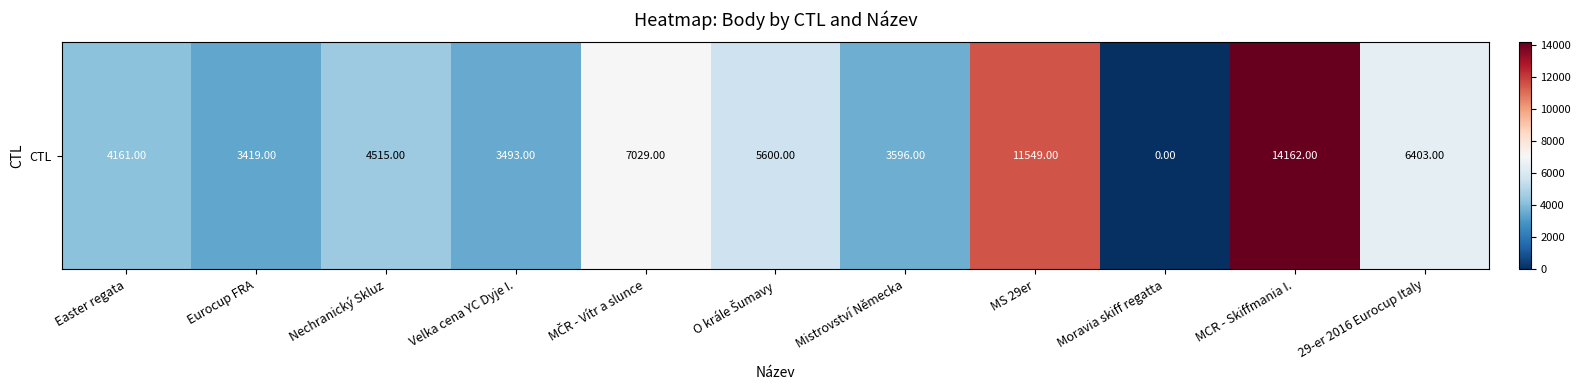

The chart shows a value of 4437 at Moravia skiff regatta. True or false?

False